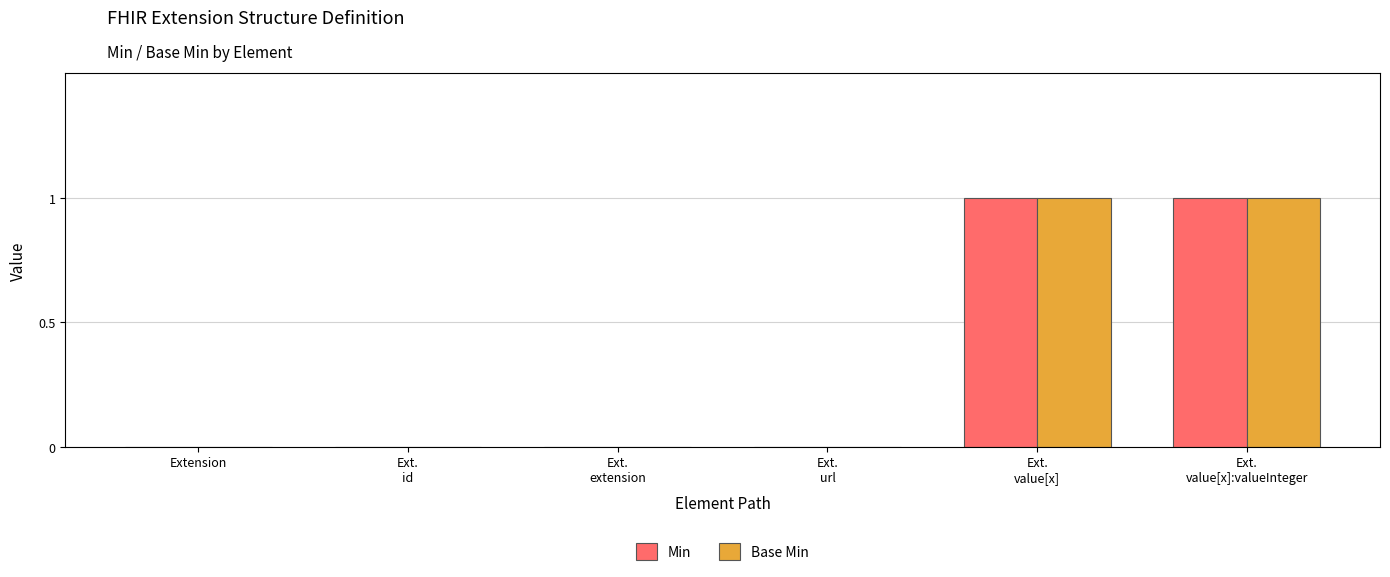

Reading right to left, list all the values displayed in this chart.

Min: 1	1	0	0	0	0
Base Min: 1	1	0	0	0	0